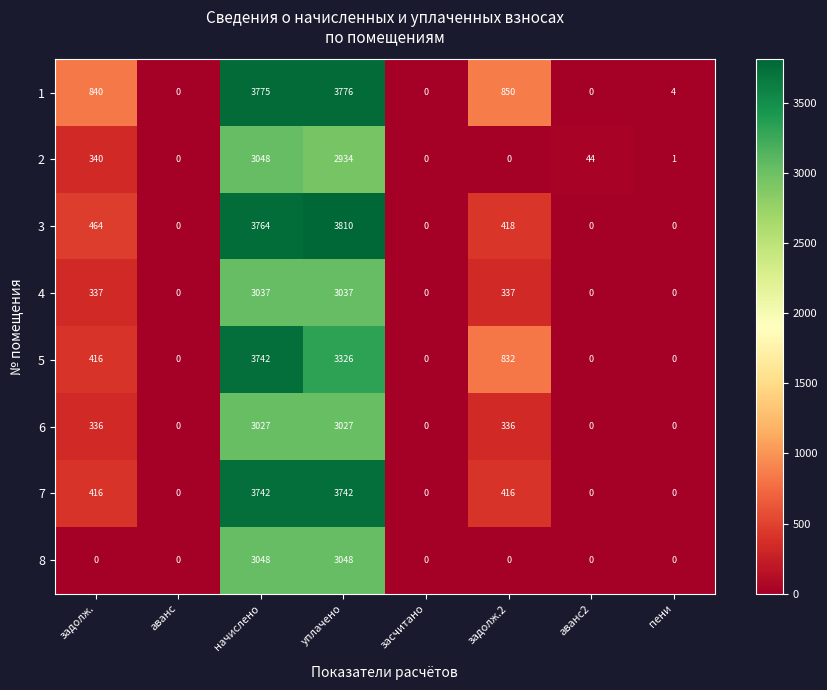

What is the difference between the highest and lowest values at задолж.?

840